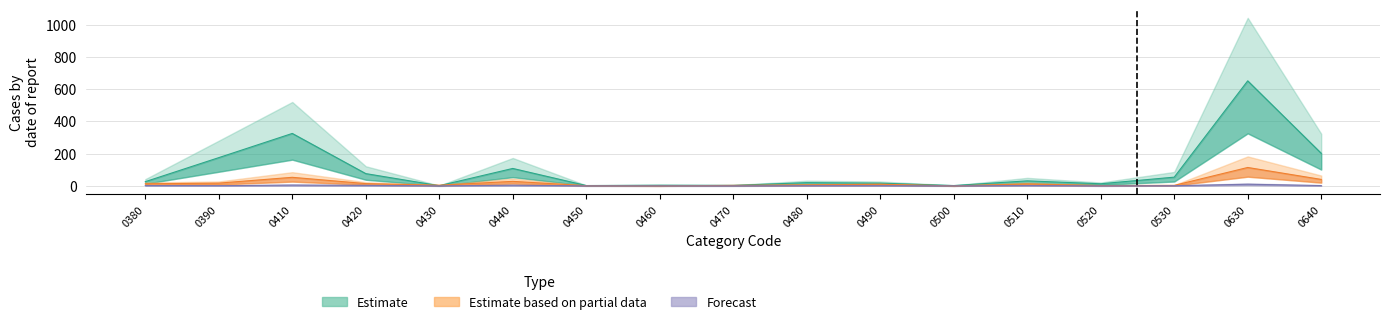

How many values in Estimate based on partial data are above zero?

15